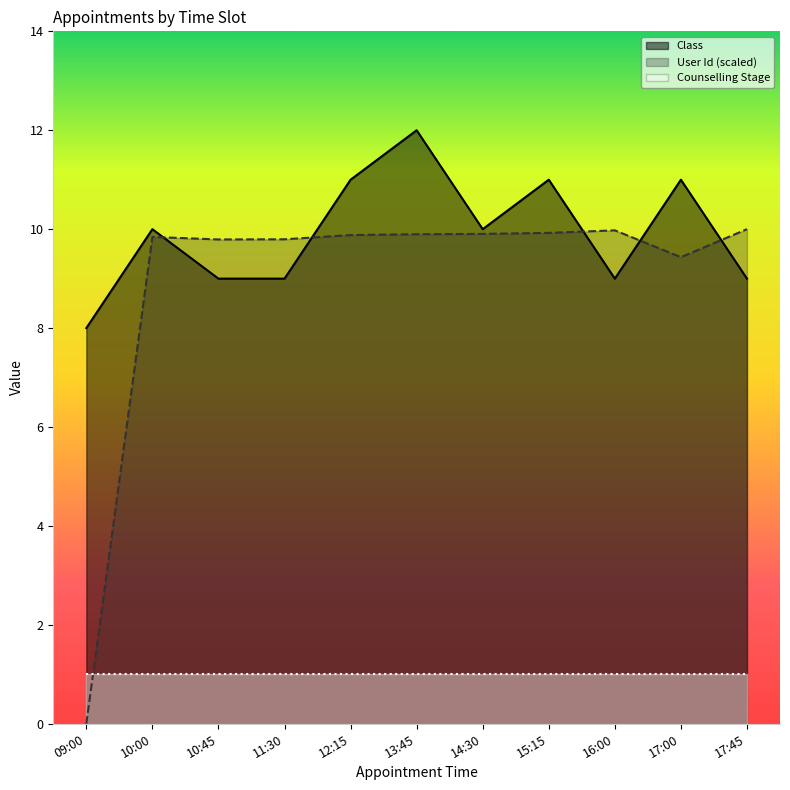

Which category has the highest value in the Class series?

13:45